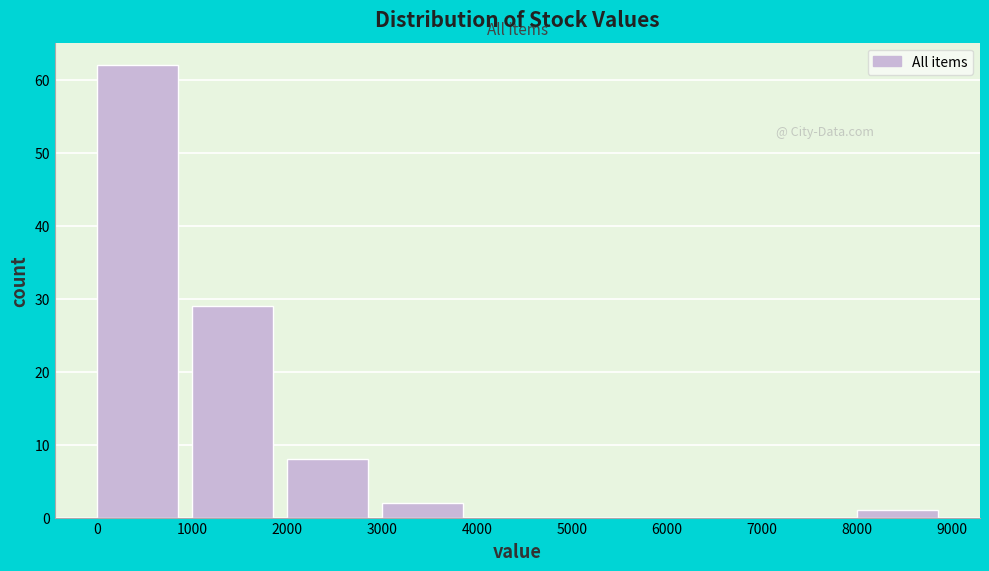

Reading left to right, transcribe this chart: for each bar, give the range it covers on the x-axis and its height. The values are not printed on the chart, so give them approximately, as read against the axis.

0 to 1000: 62
1000 to 2000: 29
2000 to 3000: 8
3000 to 4000: 2
4000 to 5000: 0
5000 to 6000: 0
6000 to 7000: 0
7000 to 8000: 0
8000 to 9000: 1